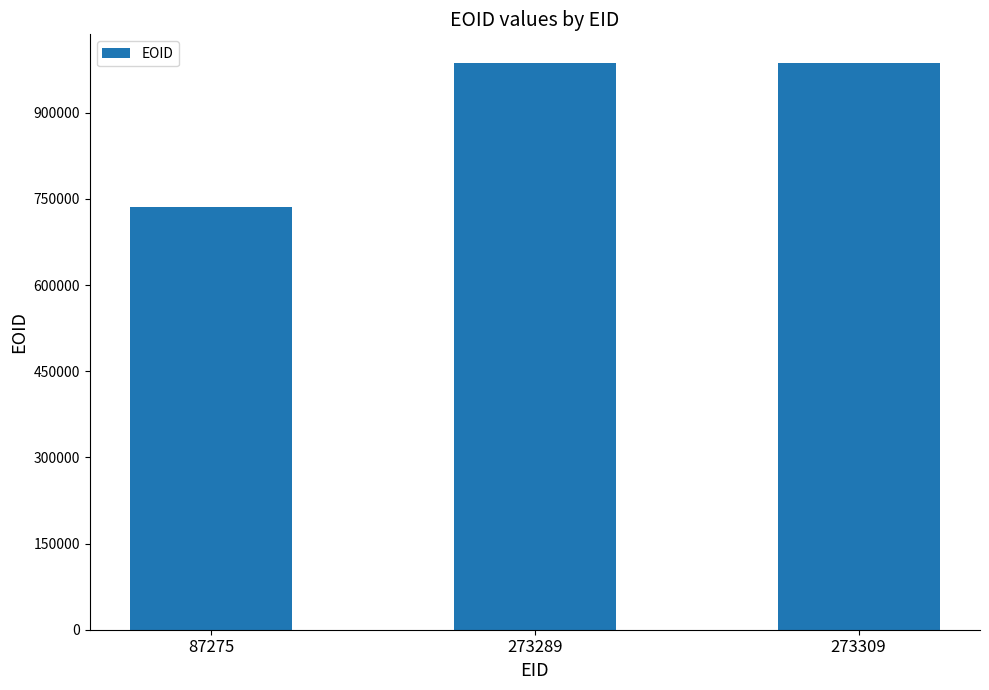

Is it true that the value at 87275 is 1196203?

False